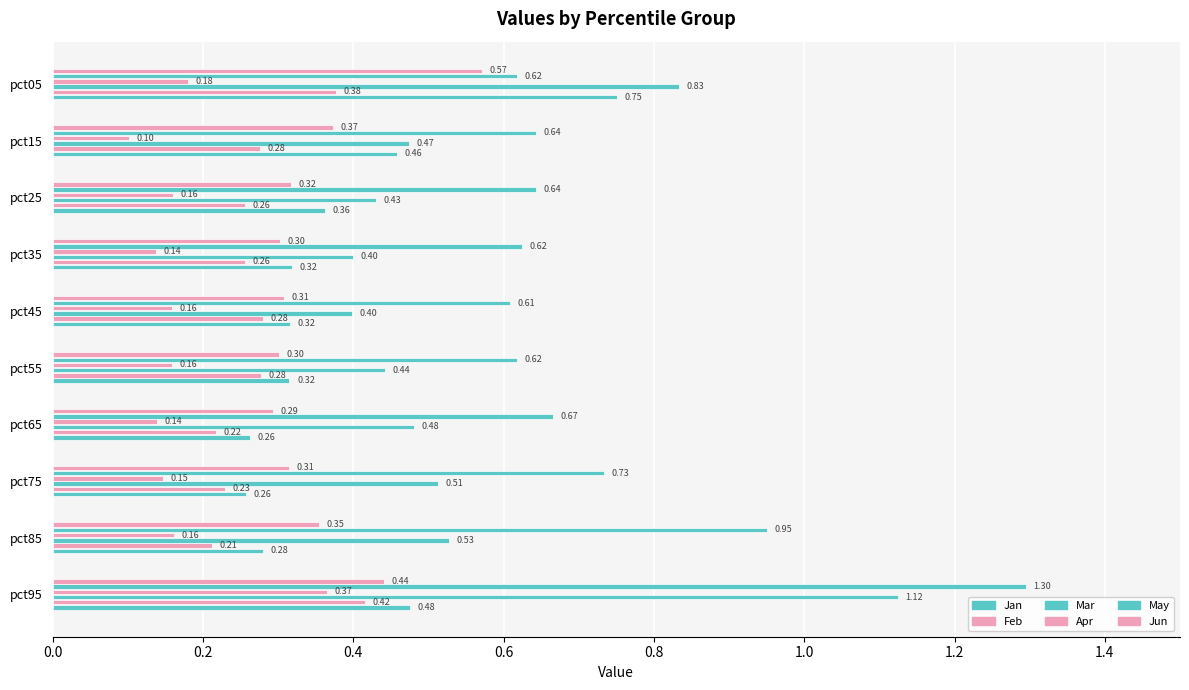

Count the Jun values in the range 0 to 1.

10